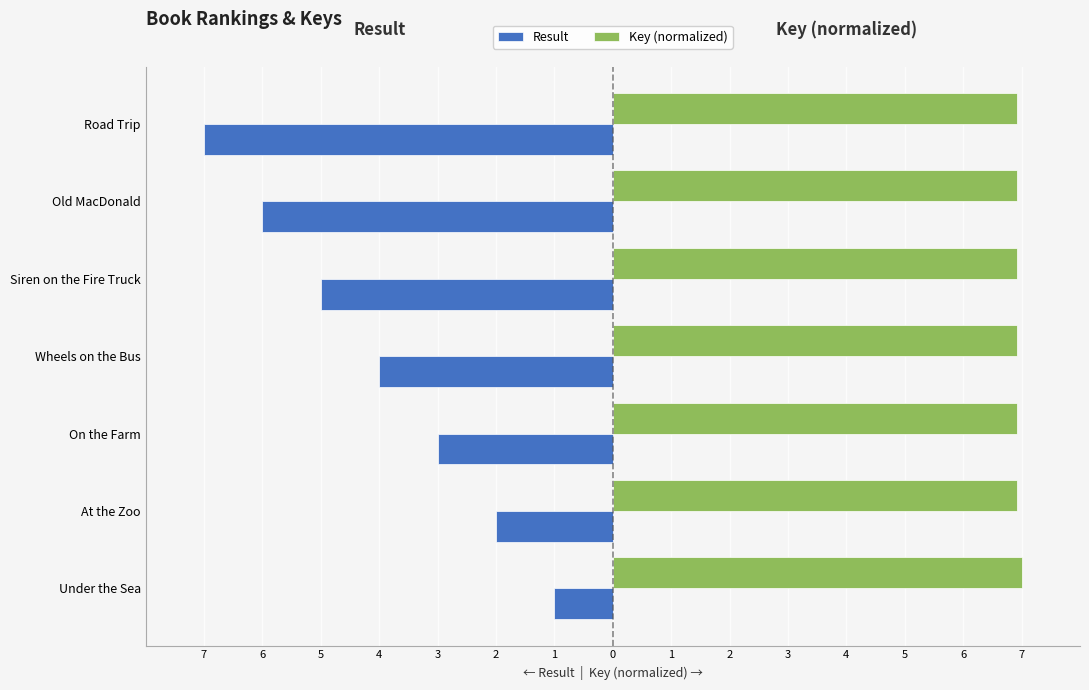

List the series in order of their overall mean, highest first.

Key (normalized), Result